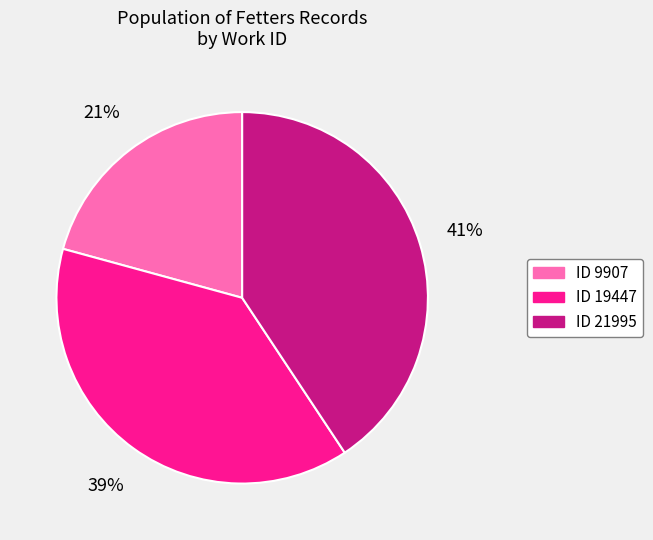

Does any single category account for the majority?

No